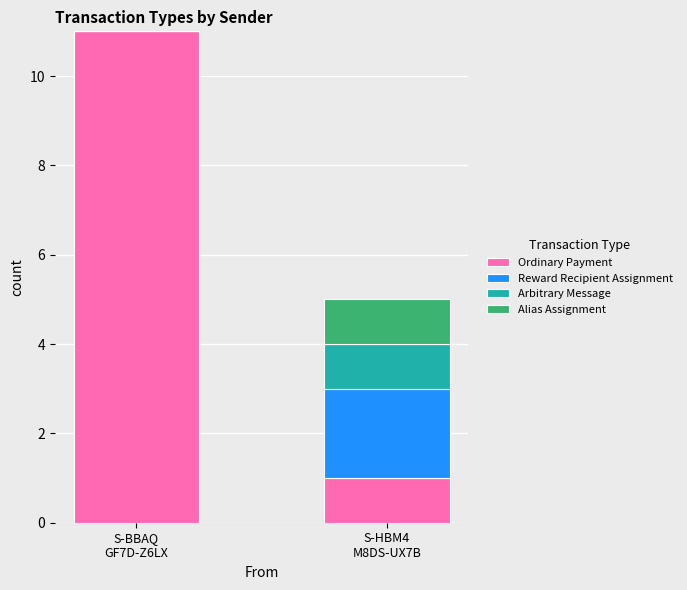

Does the chart contain stacked bars?

Yes